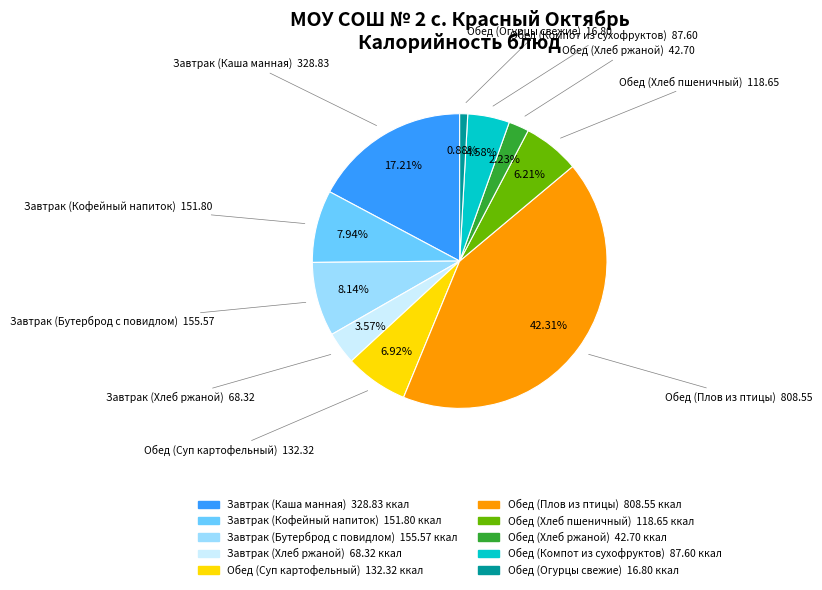

Which slice is the smallest?

Обед (Огурцы свежие)